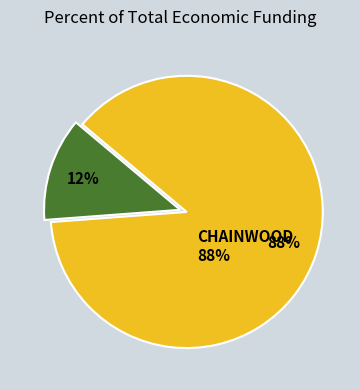

Is there a majority slice in this chart?

Yes